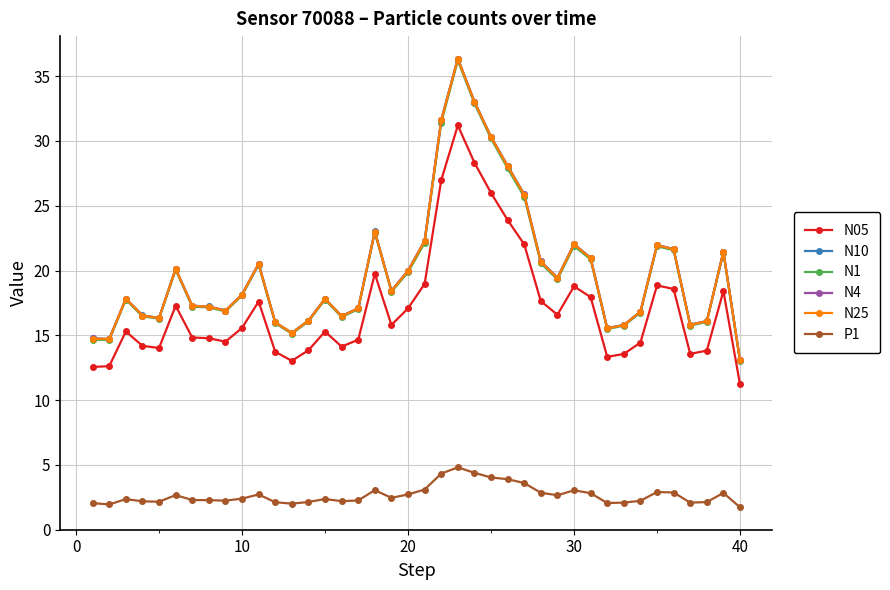

What is the value of the N1 point at the 30th from the left?

21.9